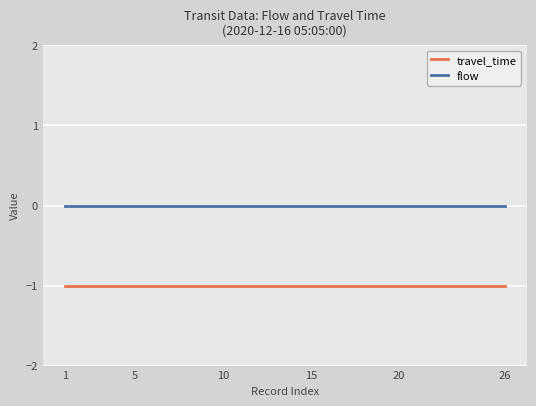

True or false: travel_time and flow cross at least once.

False